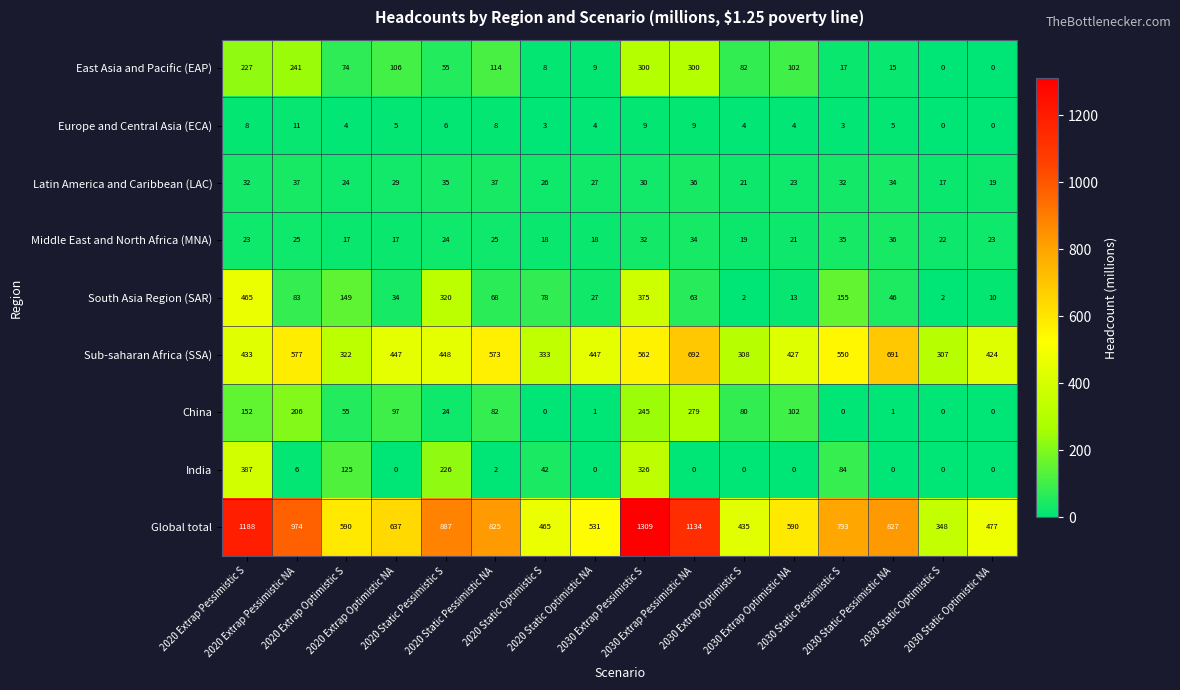

How many distinct data groups are displayed?

9